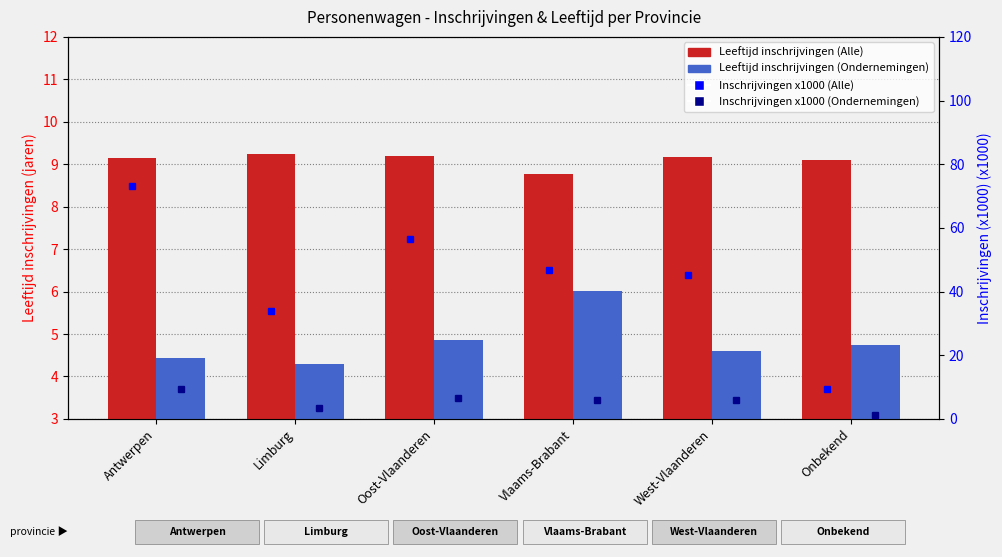

Is the value of Leeftijd inschrijvingen (Alle) at Limburg greater than the value of Leeftijd inschrijvingen (Ondernemingen) at Vlaams-Brabant?

Yes